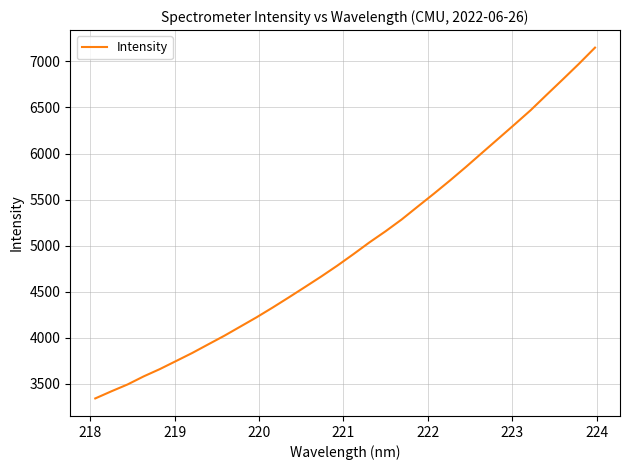

What is the maximum value shown in the chart?

7149.3